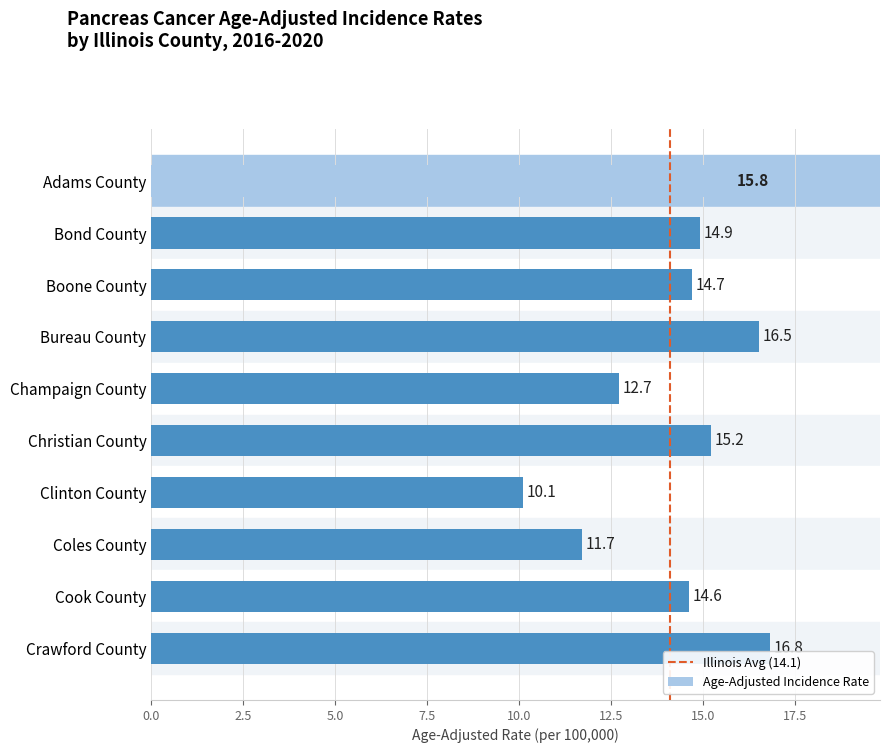

List the labels in order of value, smallest first.

Clinton County, Coles County, Champaign County, Cook County, Boone County, Bond County, Christian County, Adams County, Bureau County, Crawford County